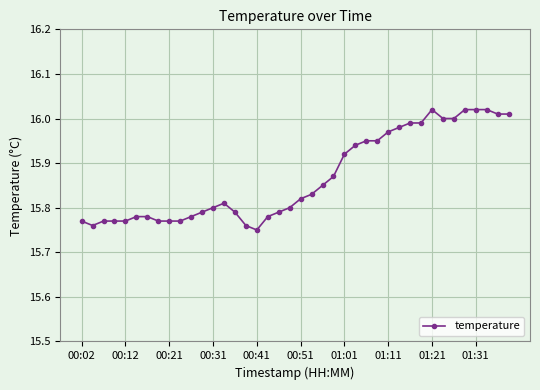

True or false: the data has more than 0 interior local peaks.

True